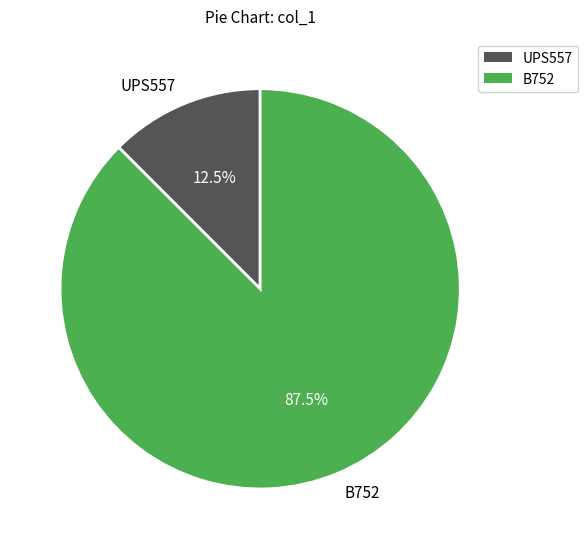

Which category has the smallest portion of the pie?

UPS557